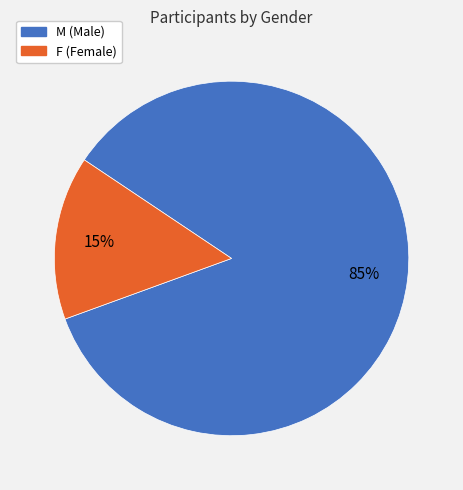

Which category has the smallest portion of the pie?

F